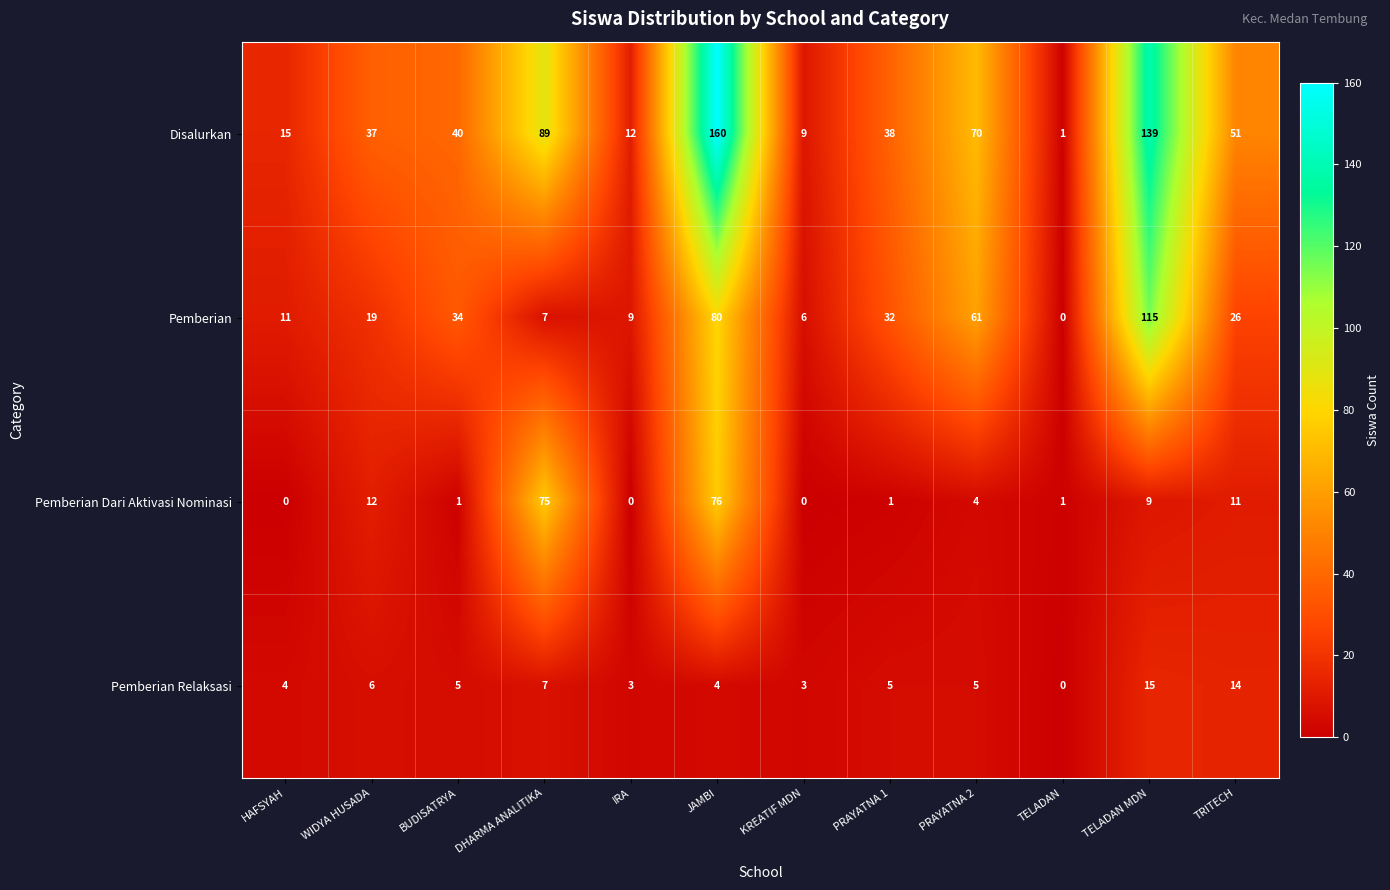

Is it true that Disalurkan equals 51 at TRITECH?

True